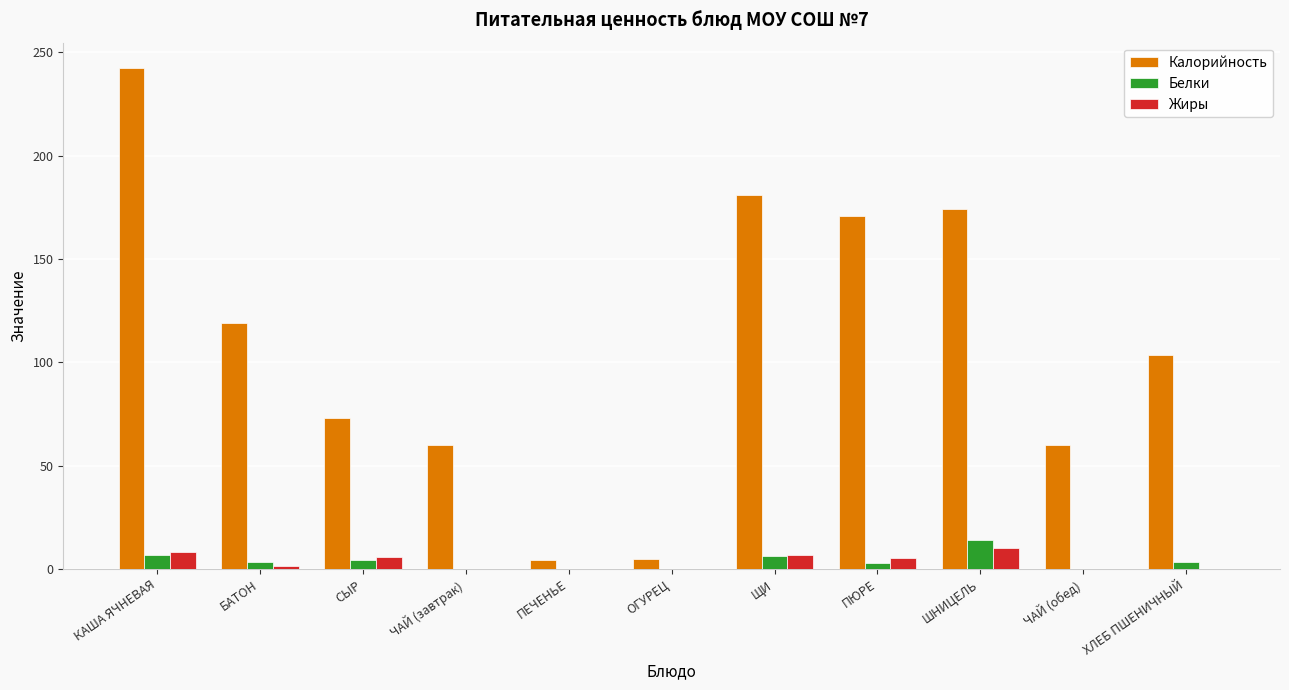

Between ЧАЙ (завтрак) and ПЕЧЕНЬЕ, which series saw the biggest shift?

Калорийность